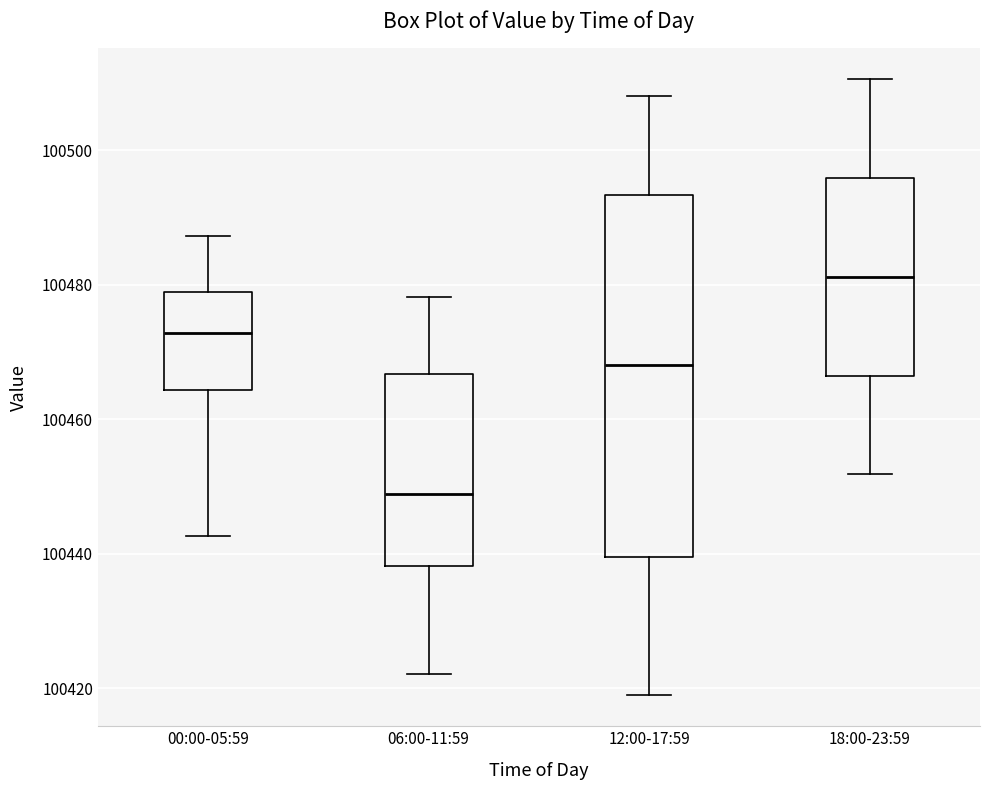

Where does the lower whisker of the box for 06:00-11:59 end on the y-axis? The values are not printed on the chart, so give them approximately, as read against the axis.

100422